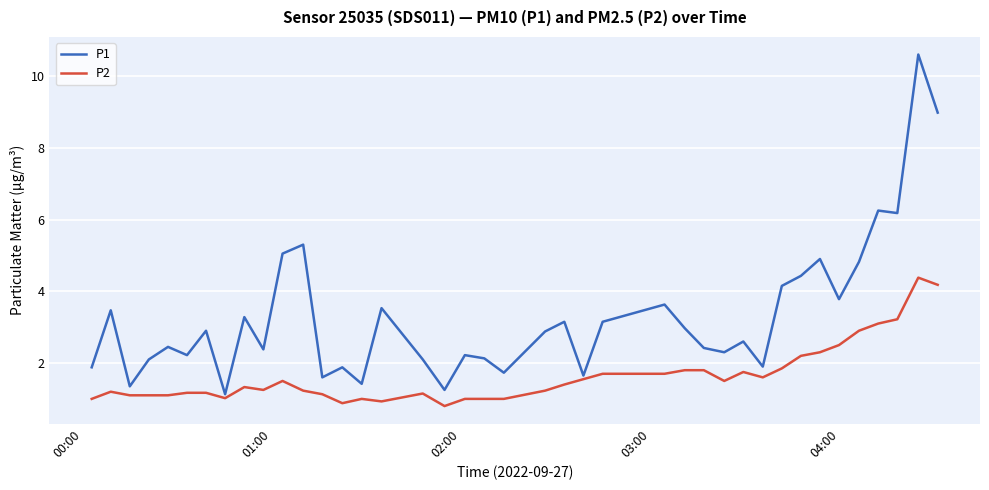

Which series has the widest spread of values?

P1